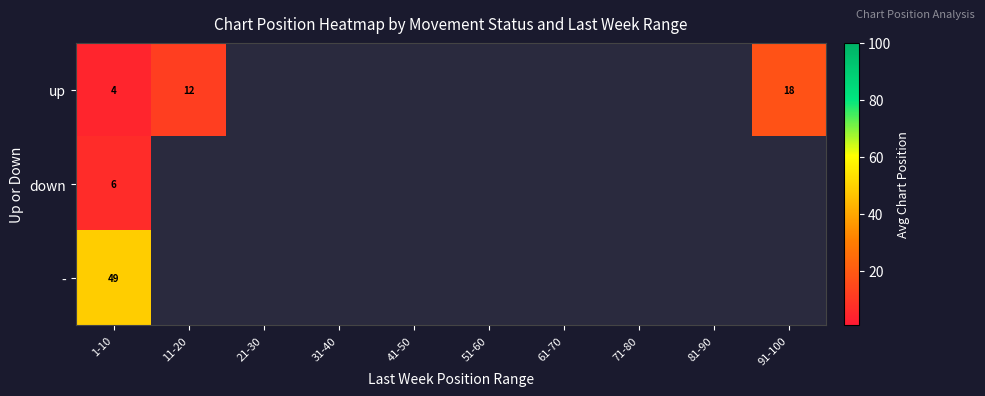

The up series shows 18.0 at 91-100. True or false?

True